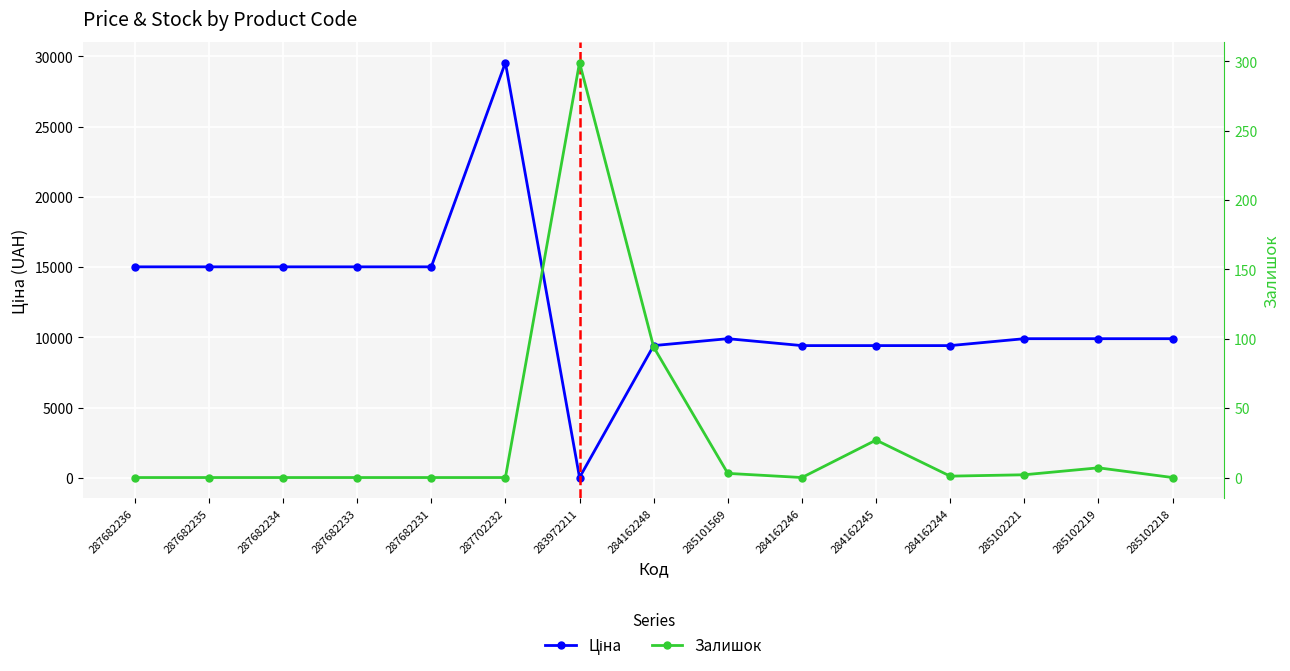

In Ціна, how many points are lower than both neighbors (excluding endpoints)?

1